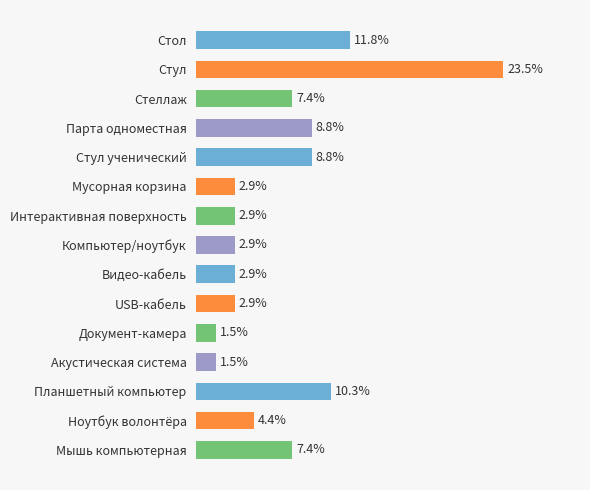

Which category has the highest value across all series?

Стул